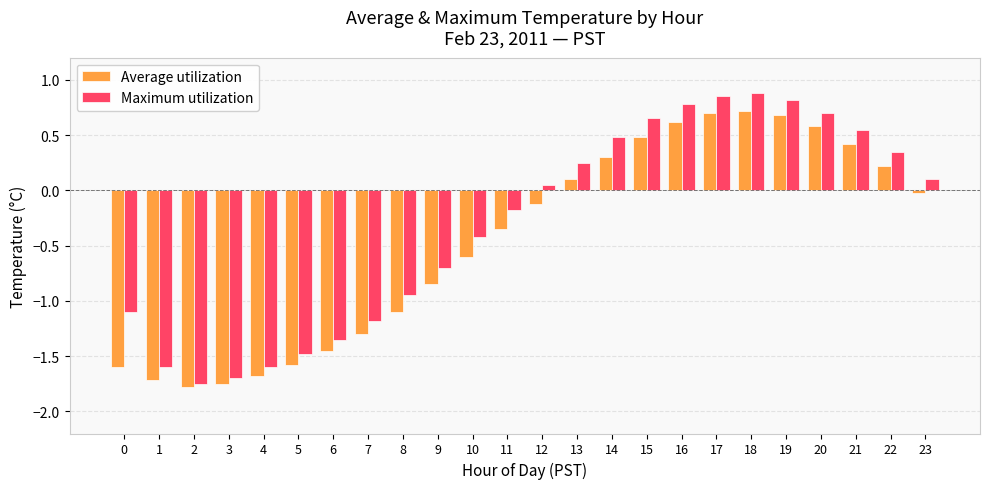

How many data points in Average utilization are less than 0?

14